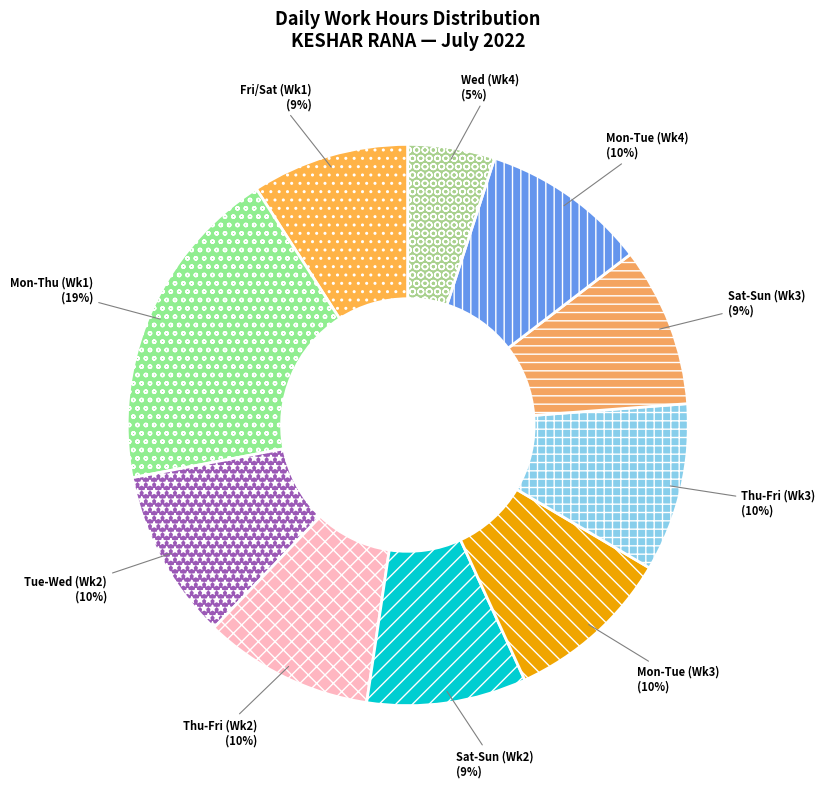

How many slices are in this pie chart?

10